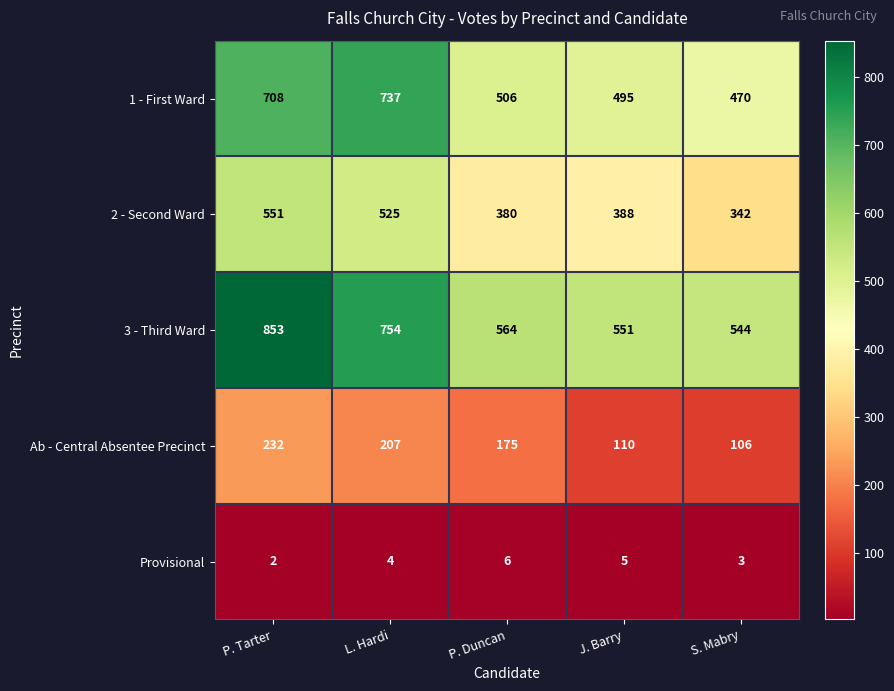

List the series in order of their peak value, highest first.

3 - Third Ward, 1 - First Ward, 2 - Second Ward, Ab - Central Absentee Precinct, Provisional